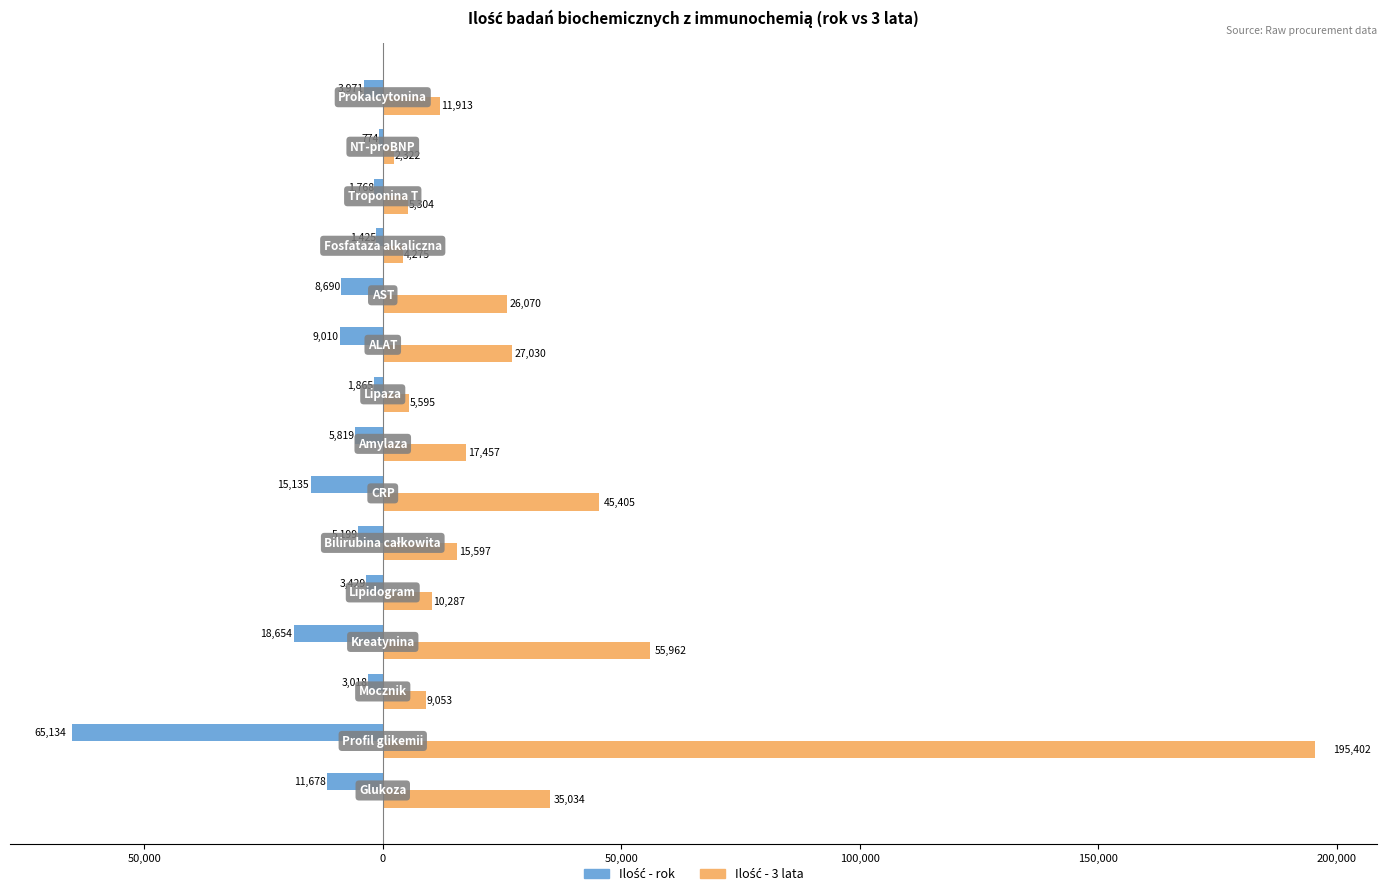

What are all the series names shown in the legend?

Ilość - rok, Ilość - 3 lata